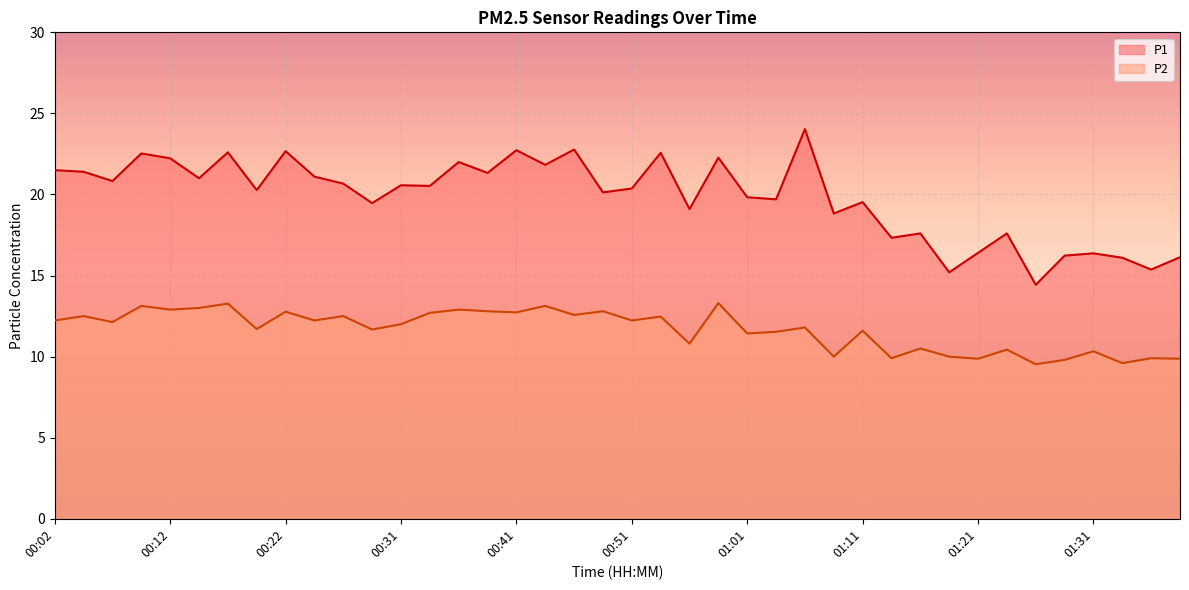

Which series has the widest spread of values?

P1